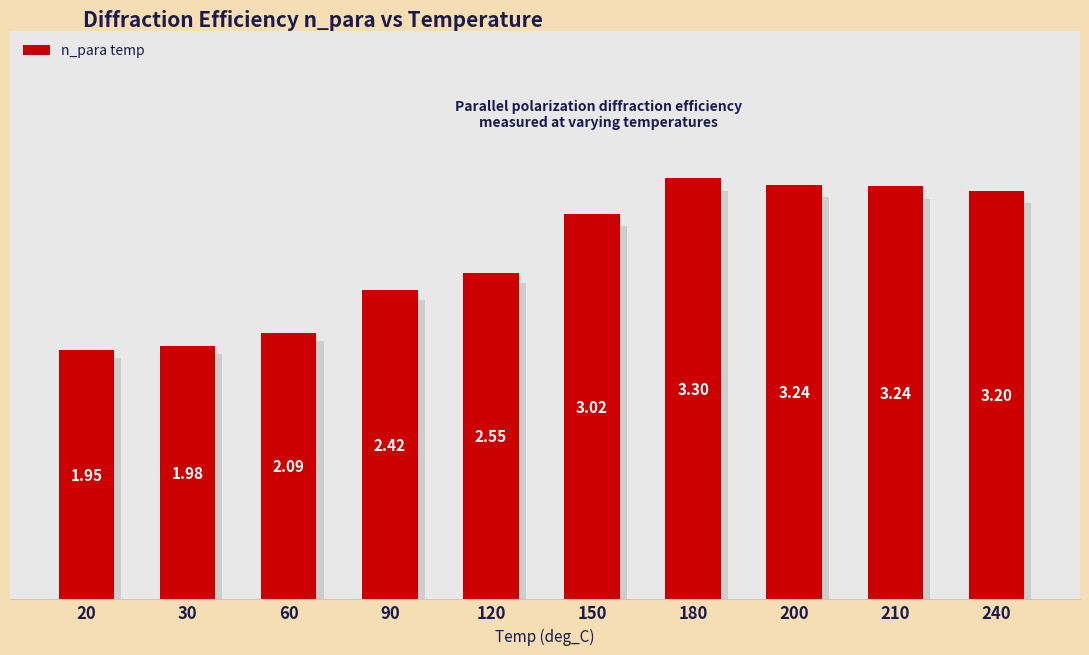

The chart shows a value of 3.3 at 180. True or false?

True